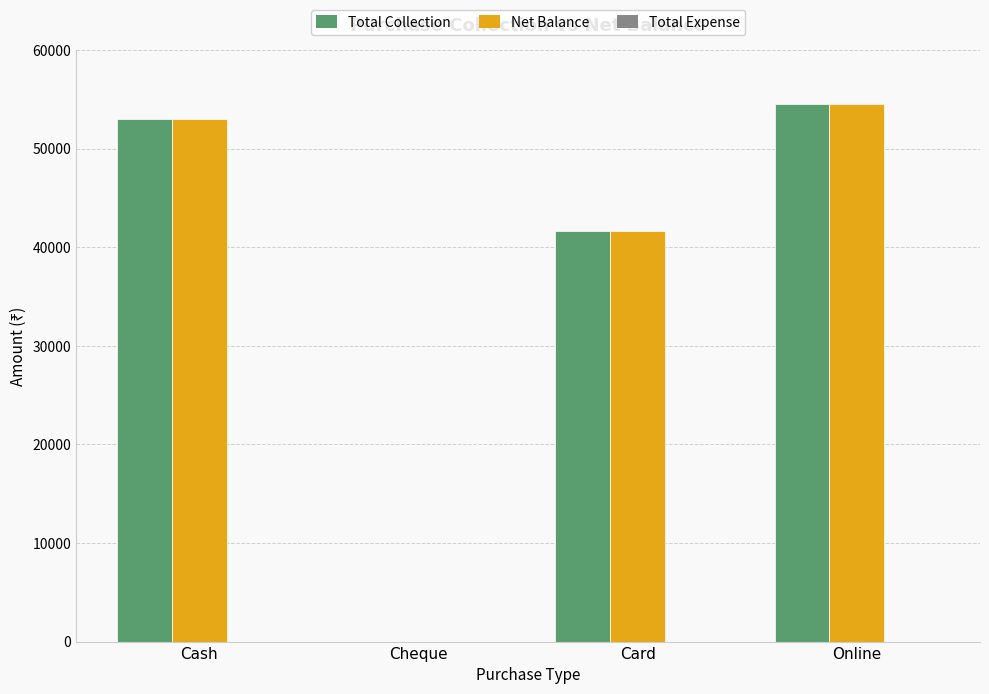

At which label is Net Balance closest to 27250?

Card